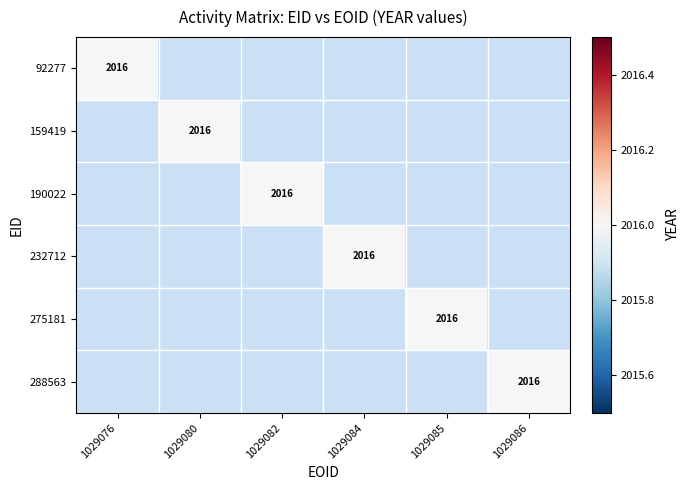

True or false: 232712 has a value of 1114 at 2.

False